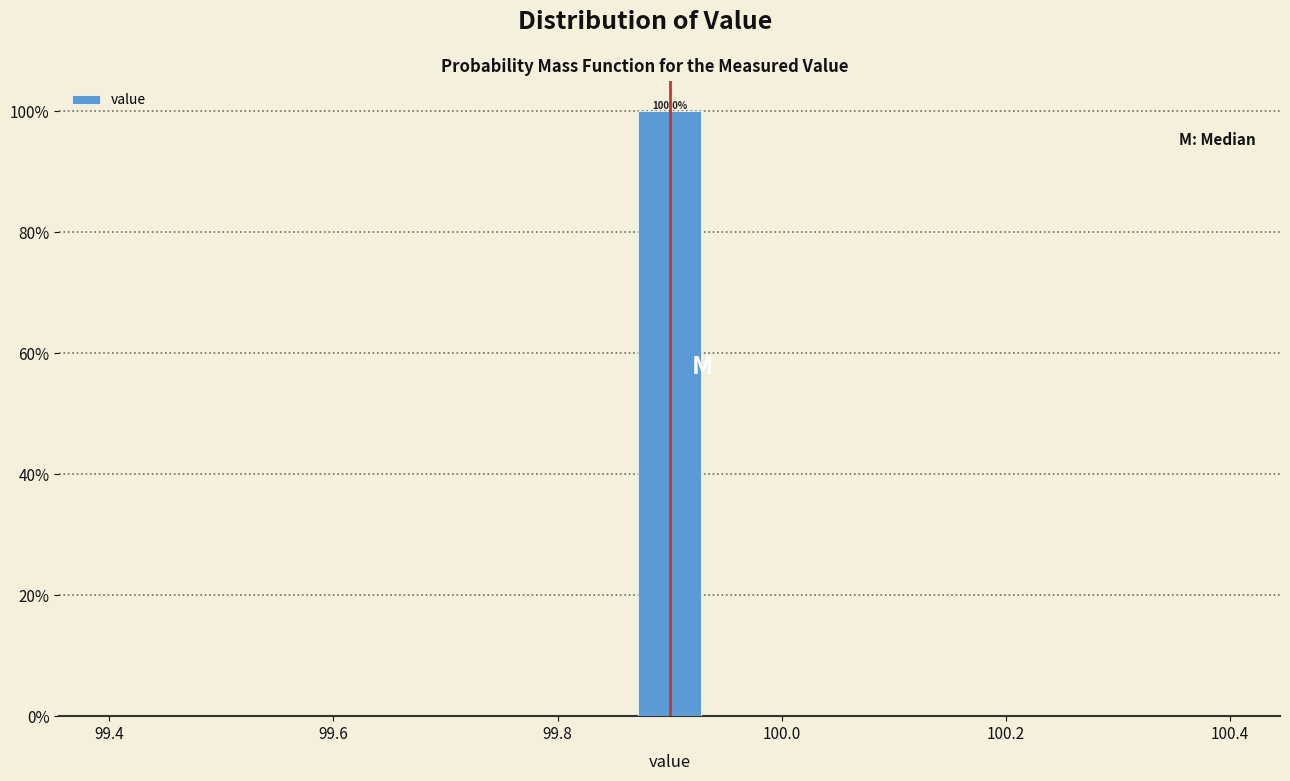

Around what value on the x-axis is the tallest bar? Give the approximate position of its centre, as read against the axis.

99.90